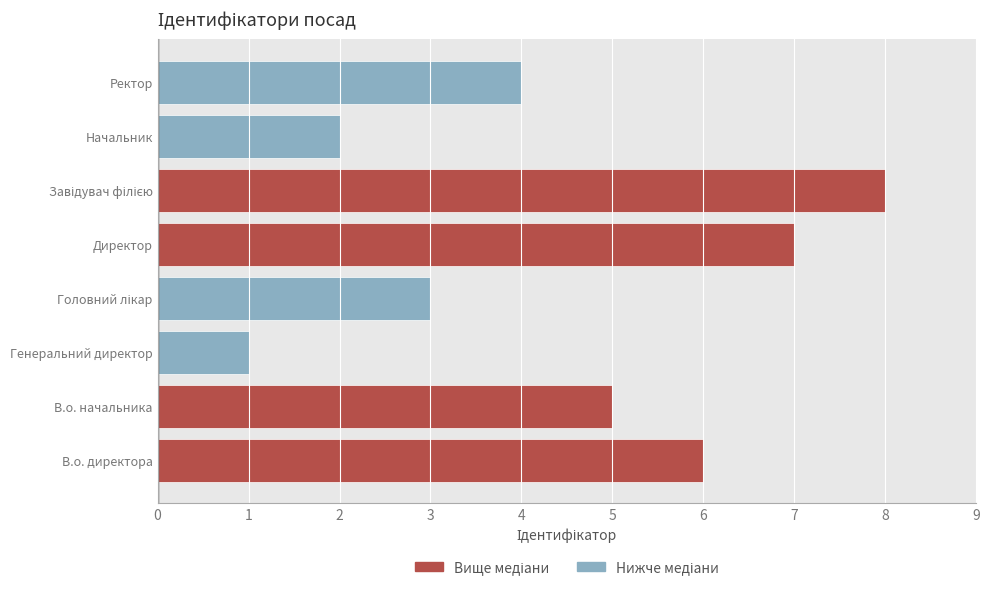

List the labels in order of Вище медіани value, smallest first.

В.о. начальника, В.о. директора, Директор, Завідувач філією